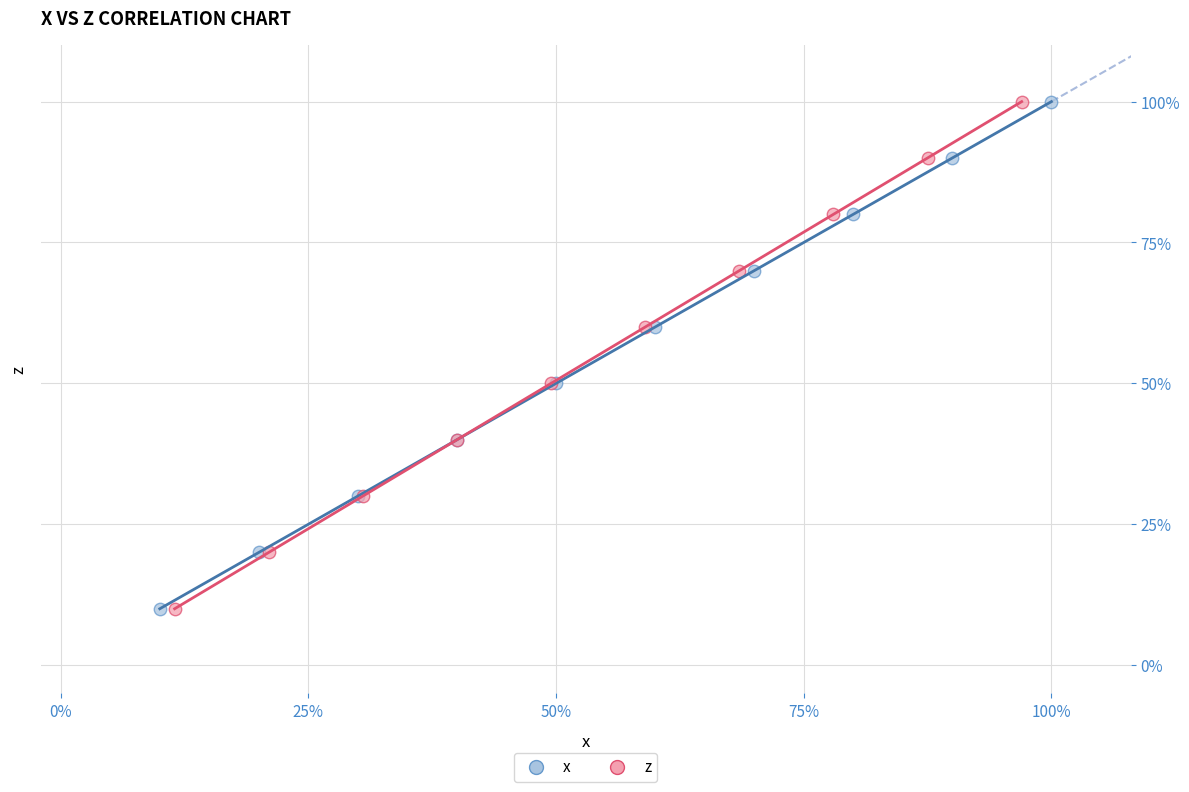

What are all the series names shown in the legend?

x, z